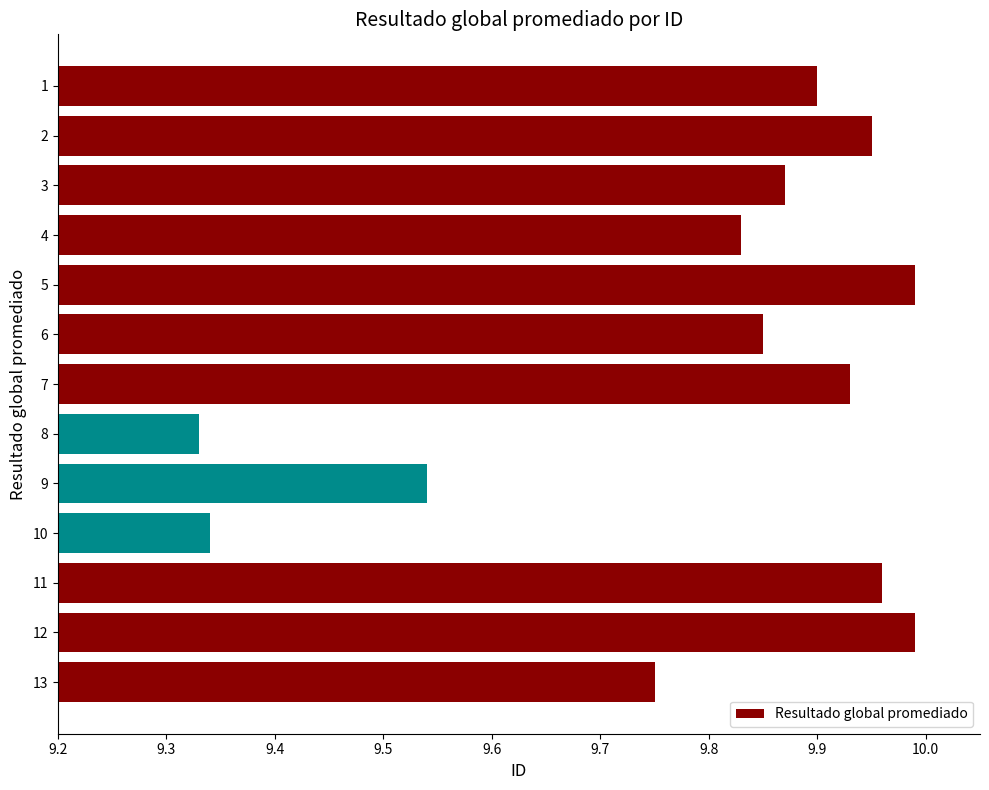

Does the chart contain any negative values?

No